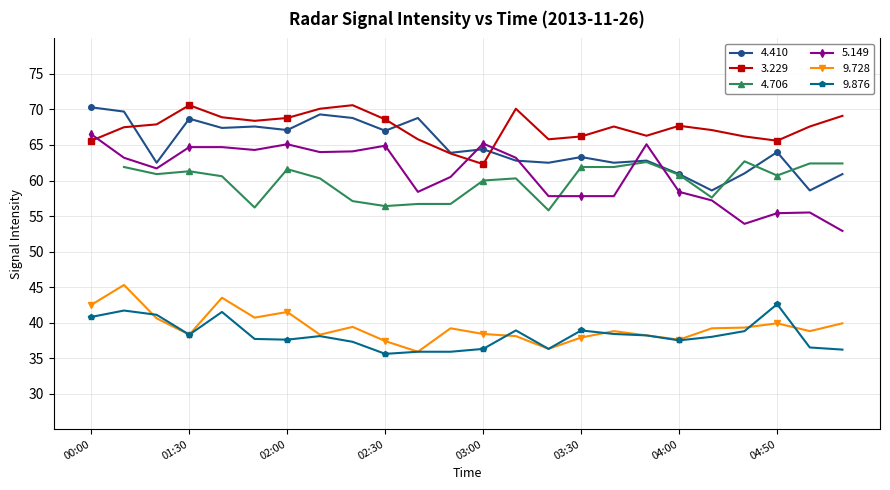

What is the minimum value for 3.229?

62.3